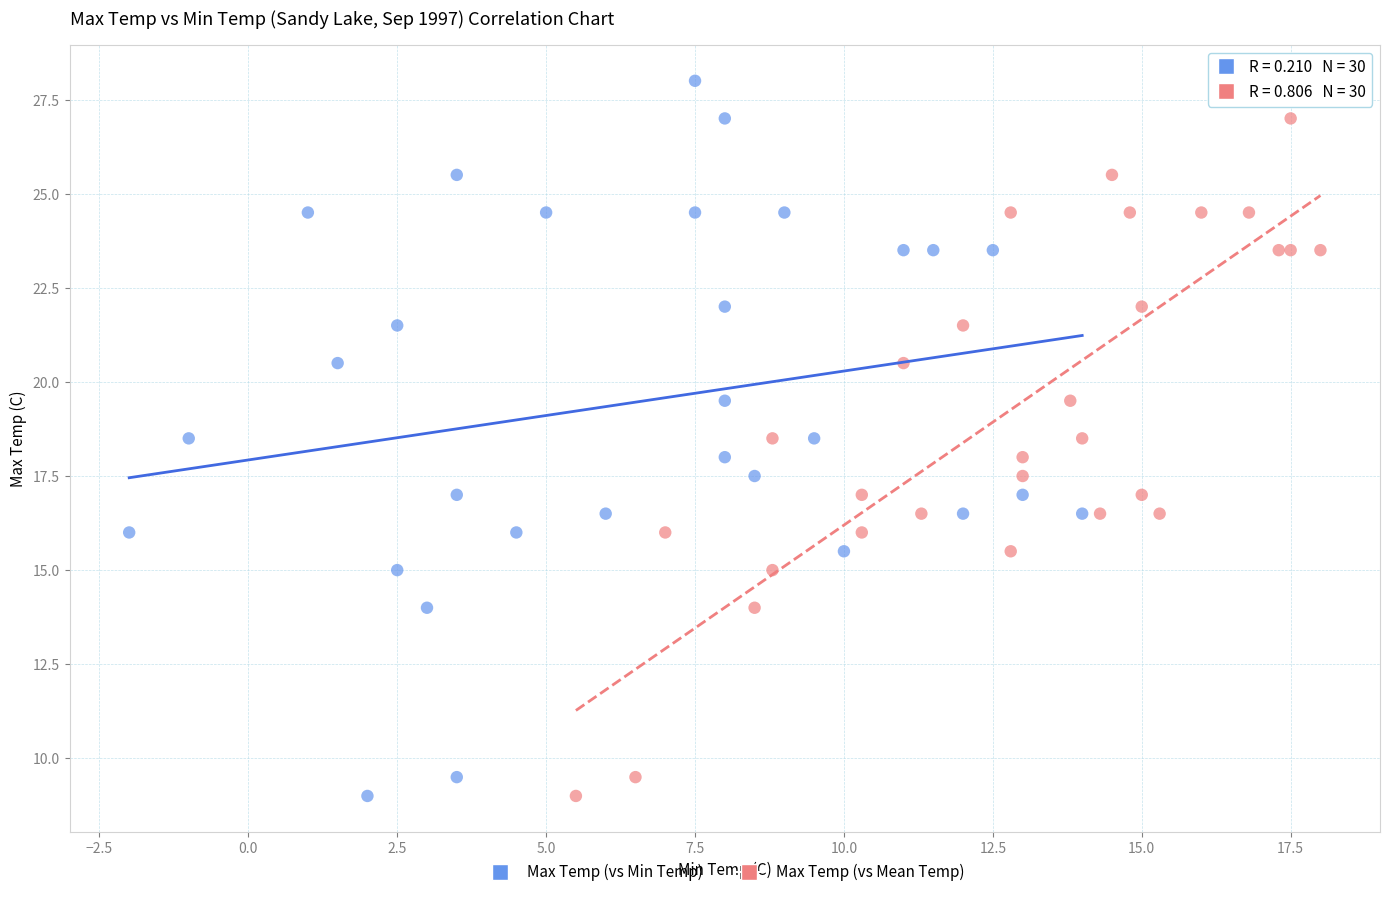

What are all the series names shown in the legend?

Max Temp (vs Min Temp), Max Temp (vs Mean Temp)